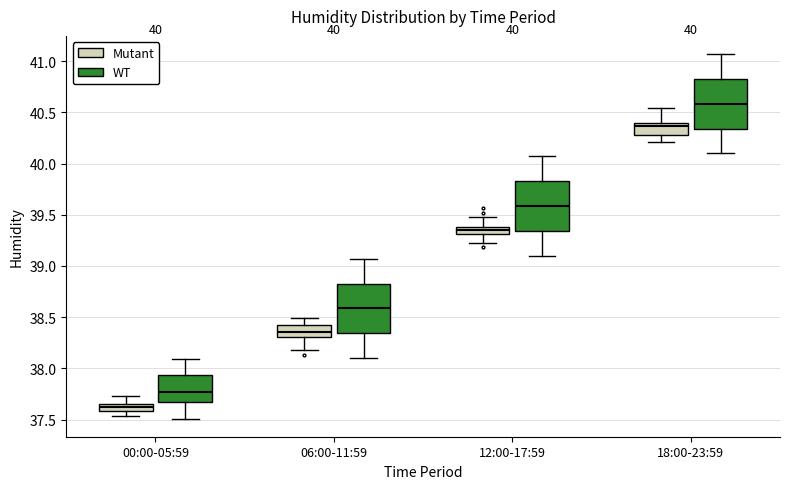

Which box has the lowest median line?

00:00-05:59 (Mutant)